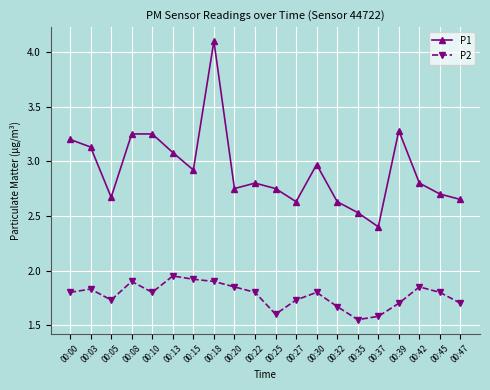

True or false: P1 and P2 intersect in this chart.

False